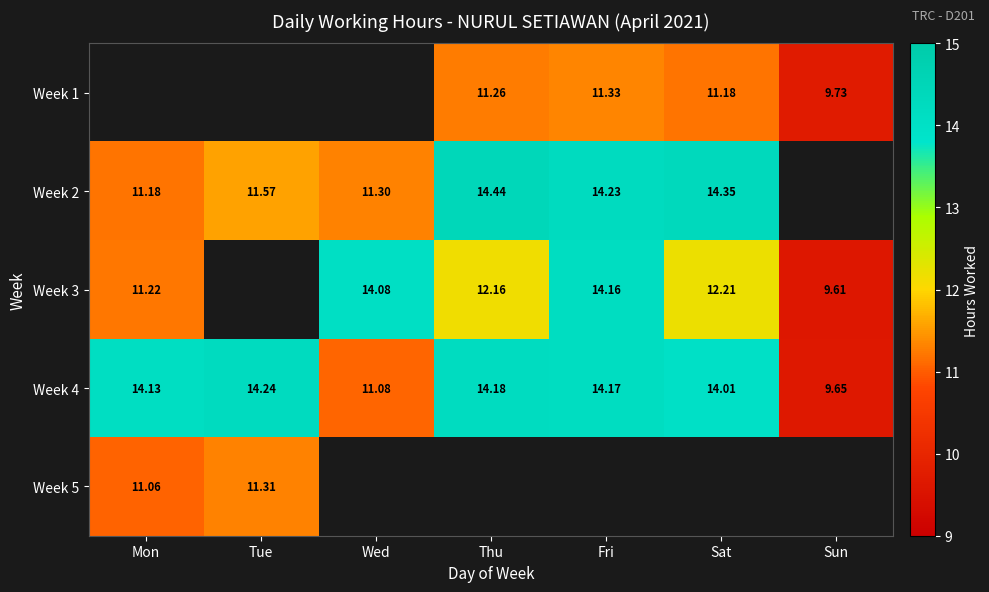

What is the spread (max minus min) of values at Fri?

2.9